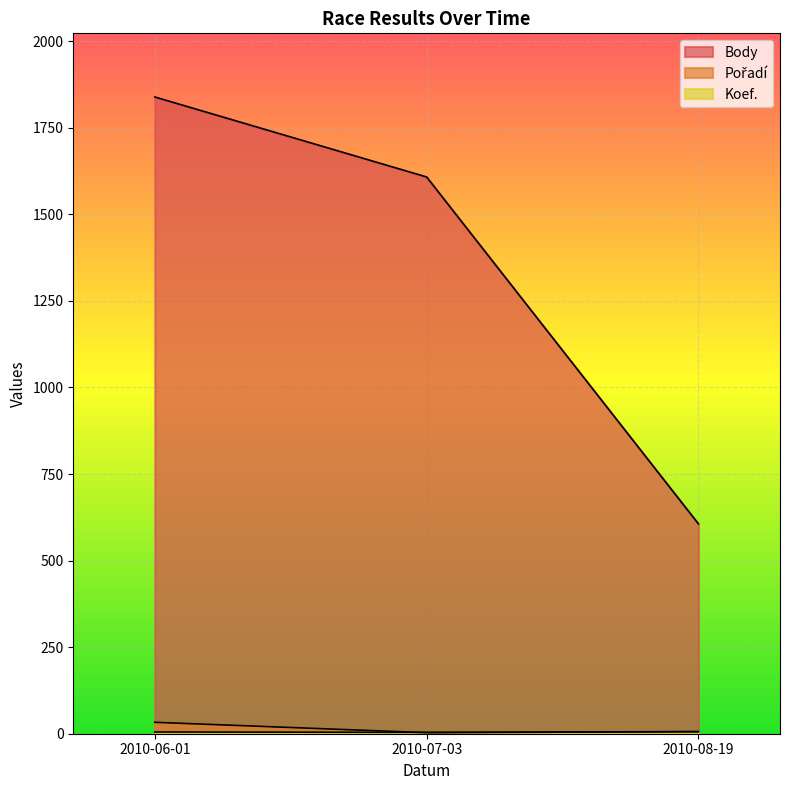

What position from the left is 2010-08-19?

3